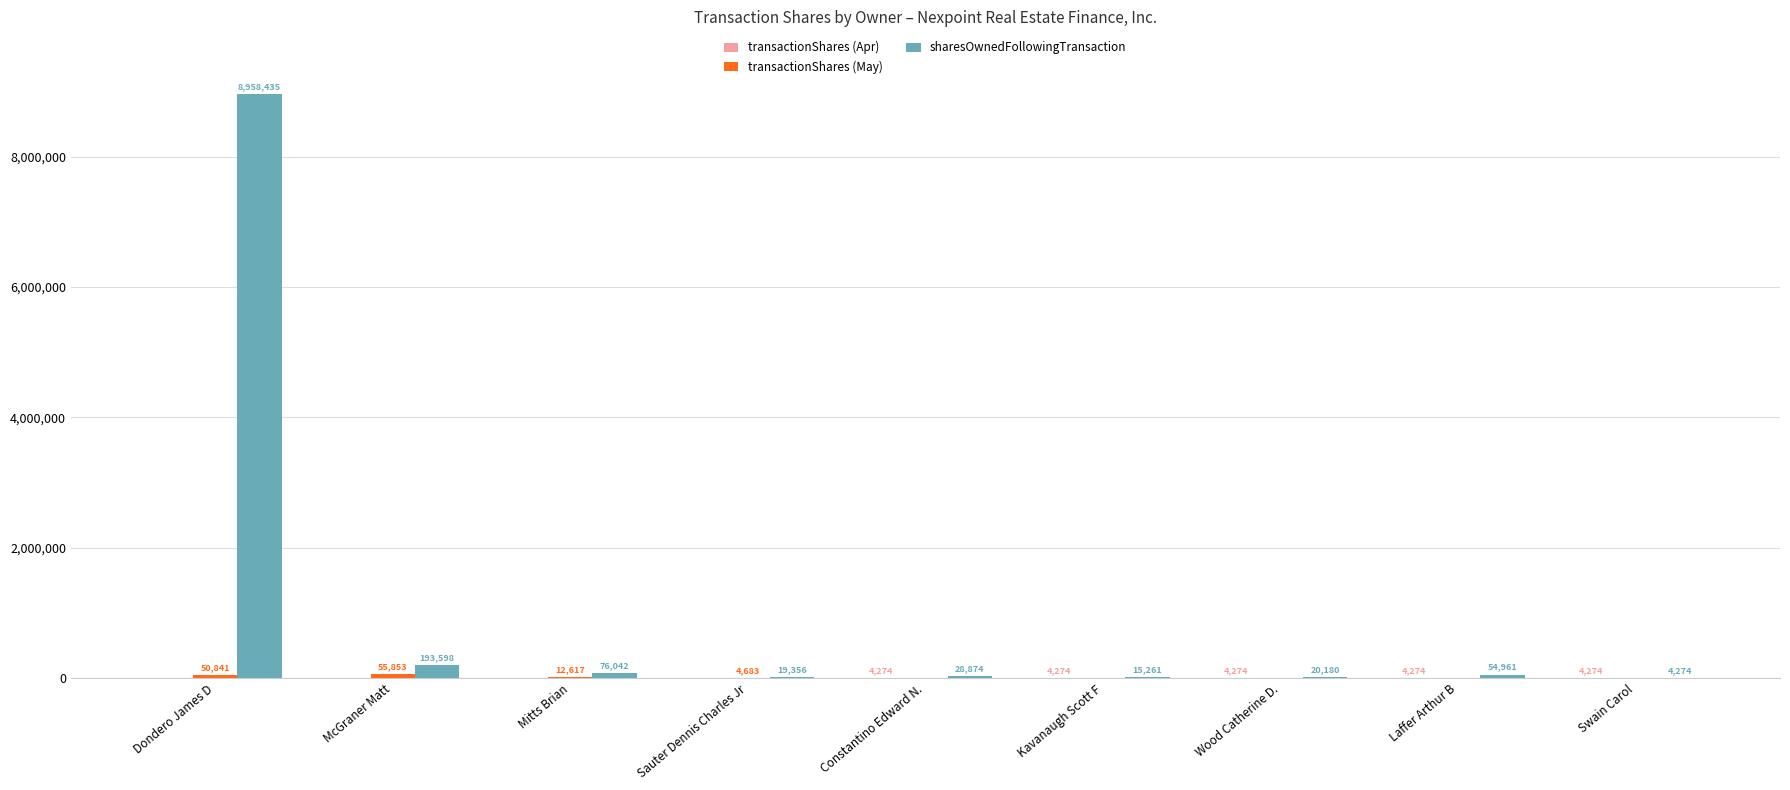

Which label corresponds to the largest value in the chart?

Dondero James D